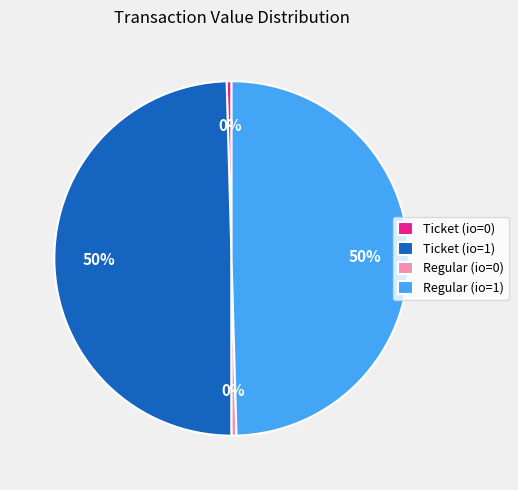

Between Ticket (io=0) and Regular (io=1), which is larger?

Regular (io=1)